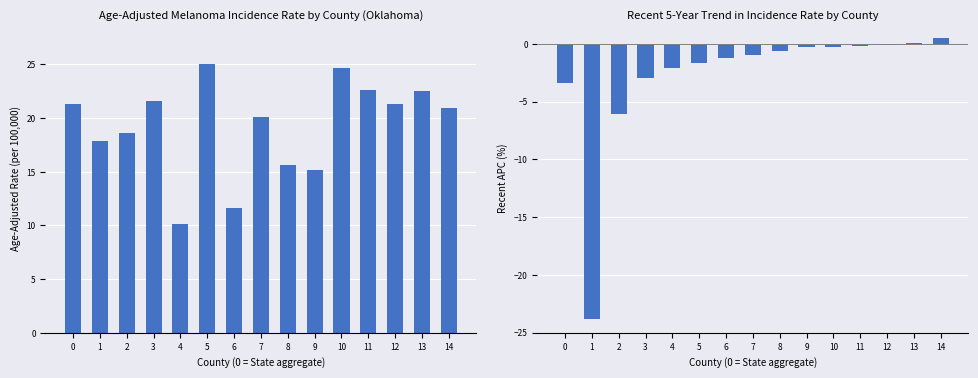

Is the value of Age-Adjusted Incidence Rate at 4 greater than the value of Recent 5-Year Trend (APC) at 3?

Yes